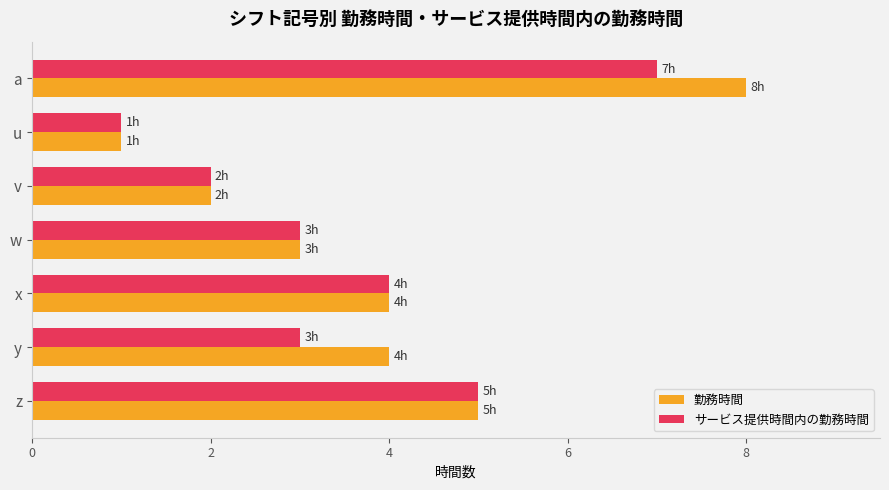

The サービス提供時間内の勤務時間 series shows 5 at w. True or false?

False